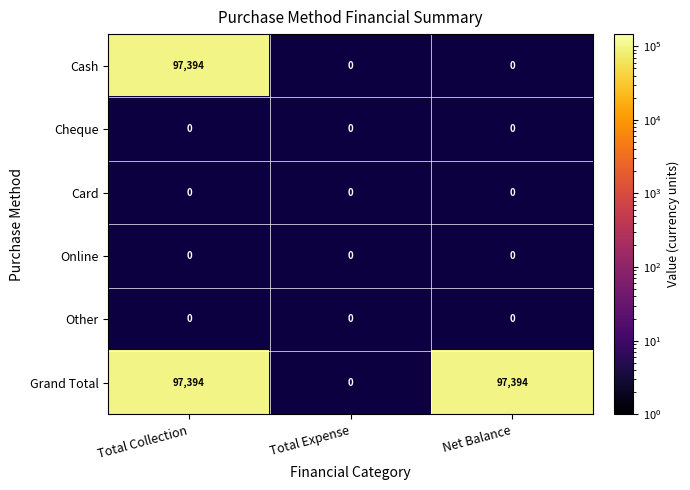

Which series has the widest spread of values?

Cash